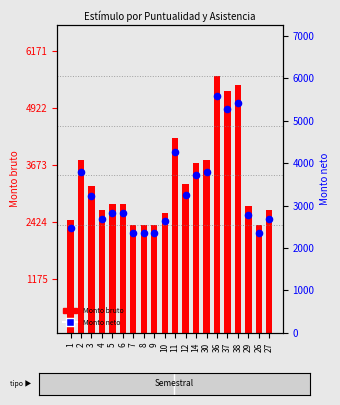

What are all the series names shown in the legend?

Monto bruto, Monto neto